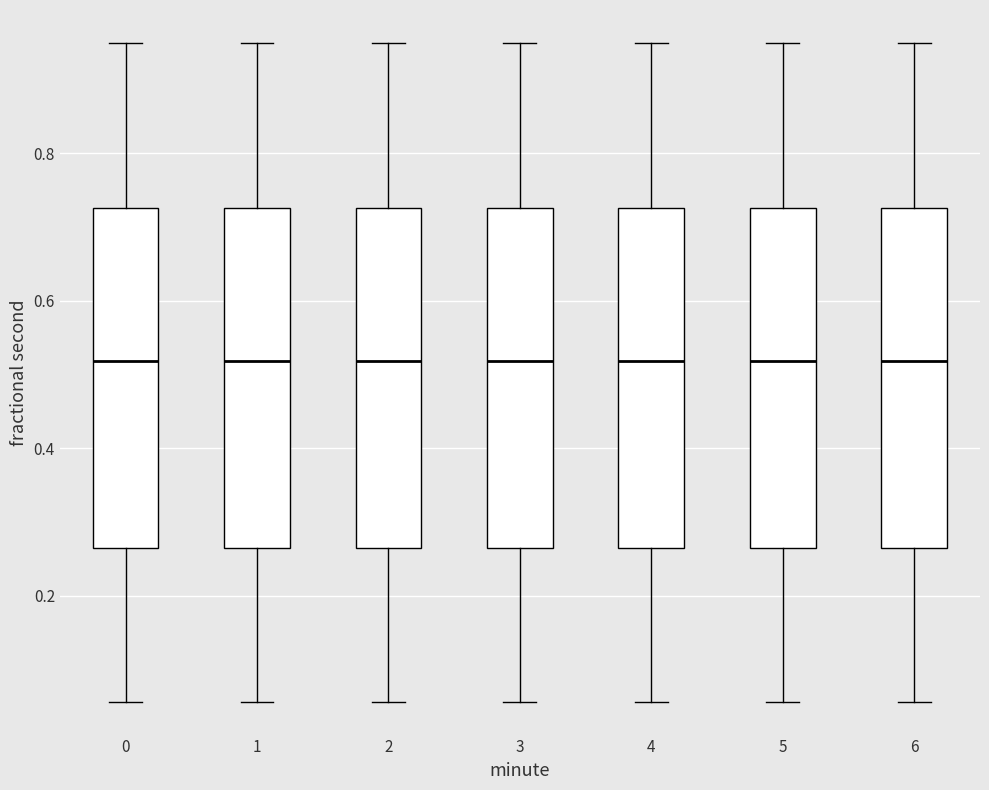

Reading left to right, transcribe this box plot: for each box, give where its median line is, the range the box spans, and where its two whiskers end, as read against the y-axis. The values are not printed on the chart, so give them approximately, as read against the axis.

0: median 0.52, box 0.26 to 0.72, whiskers 0.06 to 0.94
1: median 0.52, box 0.26 to 0.72, whiskers 0.06 to 0.94
2: median 0.52, box 0.26 to 0.72, whiskers 0.06 to 0.94
3: median 0.52, box 0.26 to 0.72, whiskers 0.06 to 0.94
4: median 0.52, box 0.26 to 0.72, whiskers 0.06 to 0.94
5: median 0.52, box 0.26 to 0.72, whiskers 0.06 to 0.94
6: median 0.52, box 0.26 to 0.72, whiskers 0.06 to 0.94